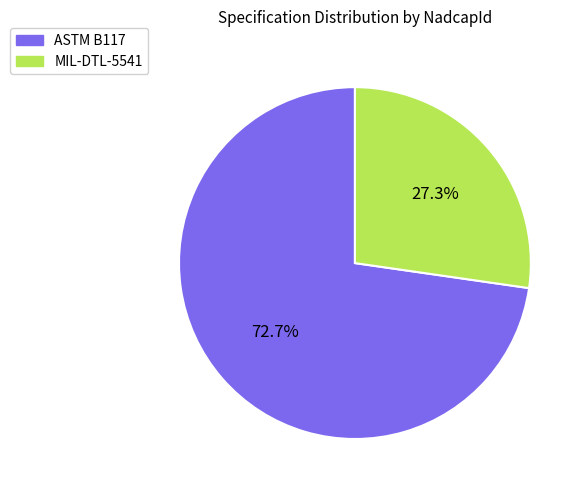

Which slice is the largest?

ASTM B117